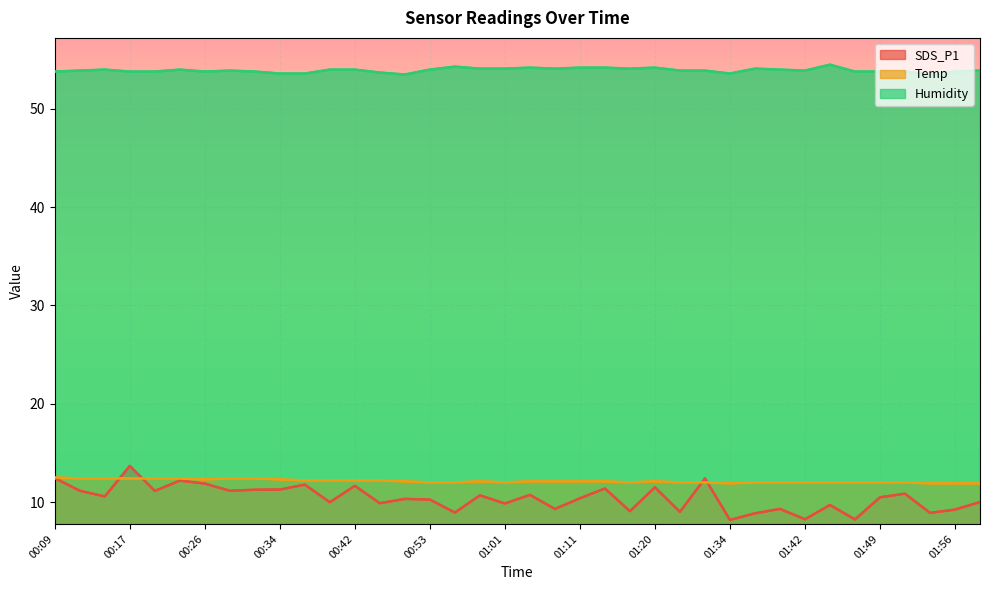

What is the label of the 15th point from the right?

01:17